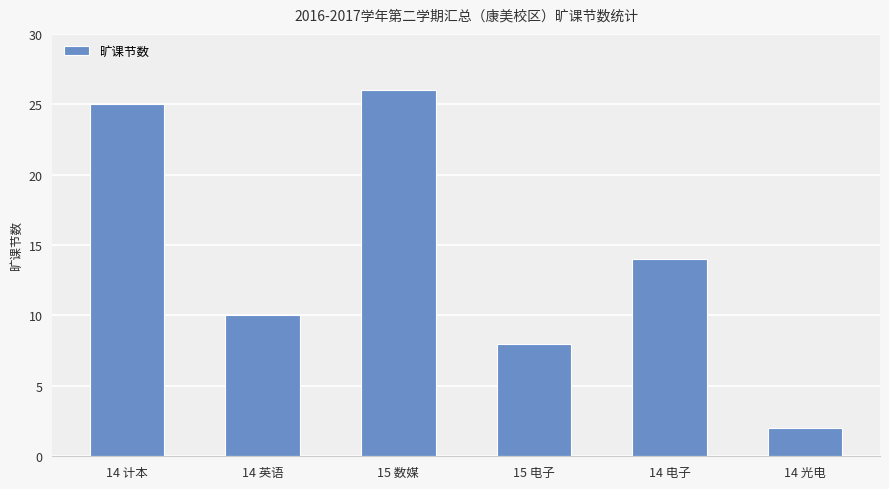

Count the number of categories in the chart.

6